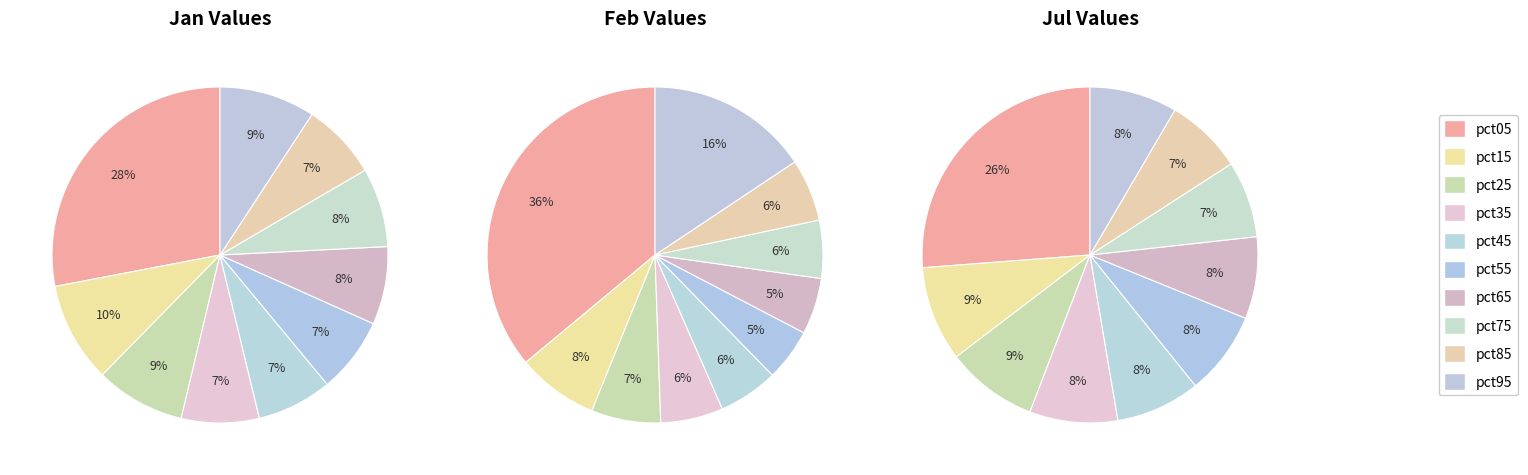

To the nearest percent, what is the average slice percentage?

10%